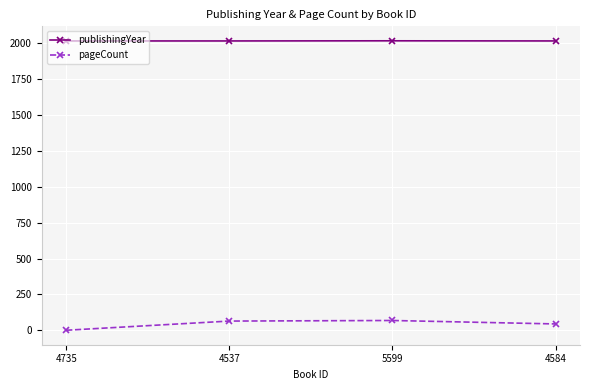

True or false: pageCount and publishingYear cross at least once.

False